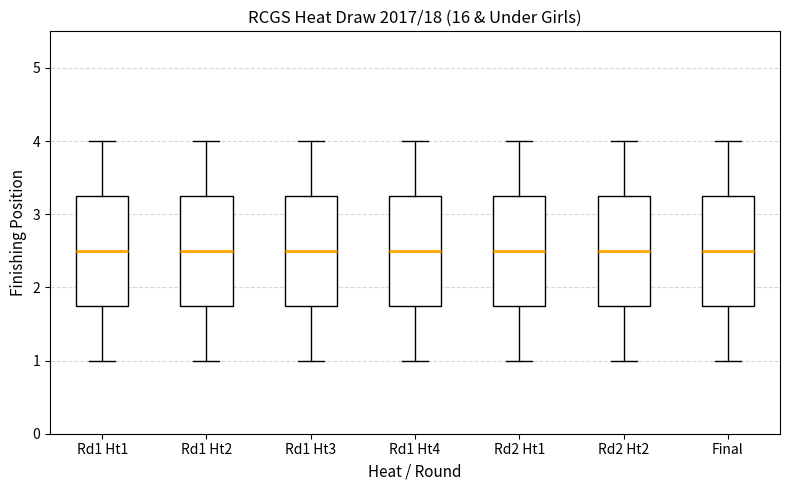

Where does the median line of the box for Rd1 Ht4 sit on the y-axis? The values are not printed on the chart, so give them approximately, as read against the axis.

2.5